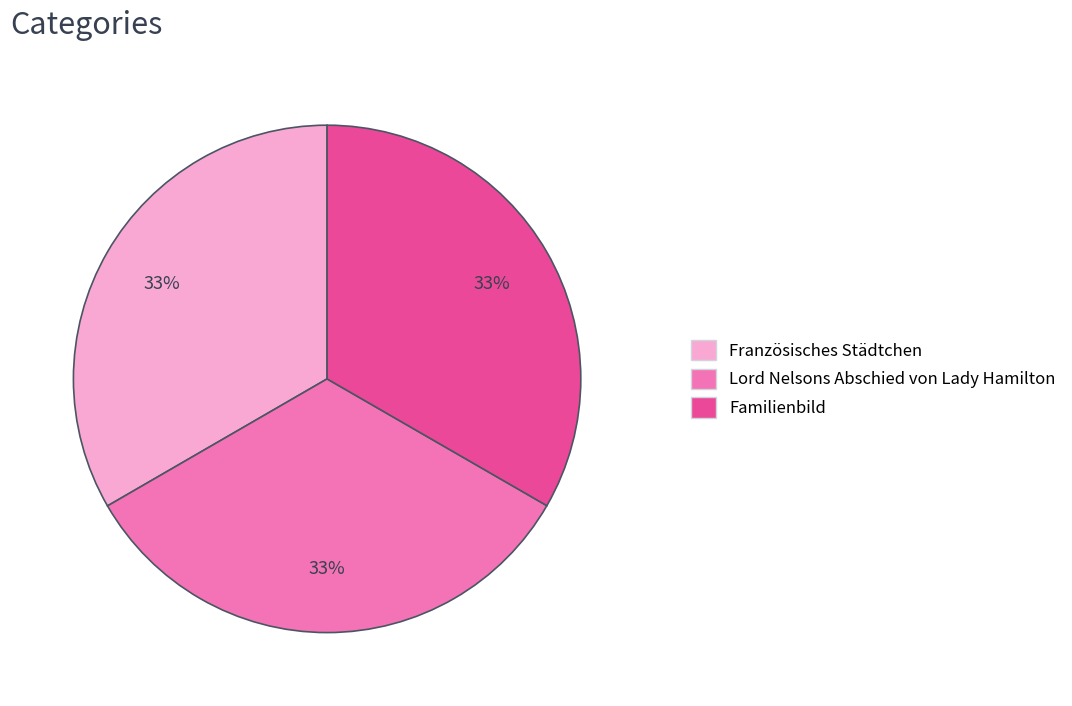

Is it true that Französisches Städtchen is 33% of the pie?

True